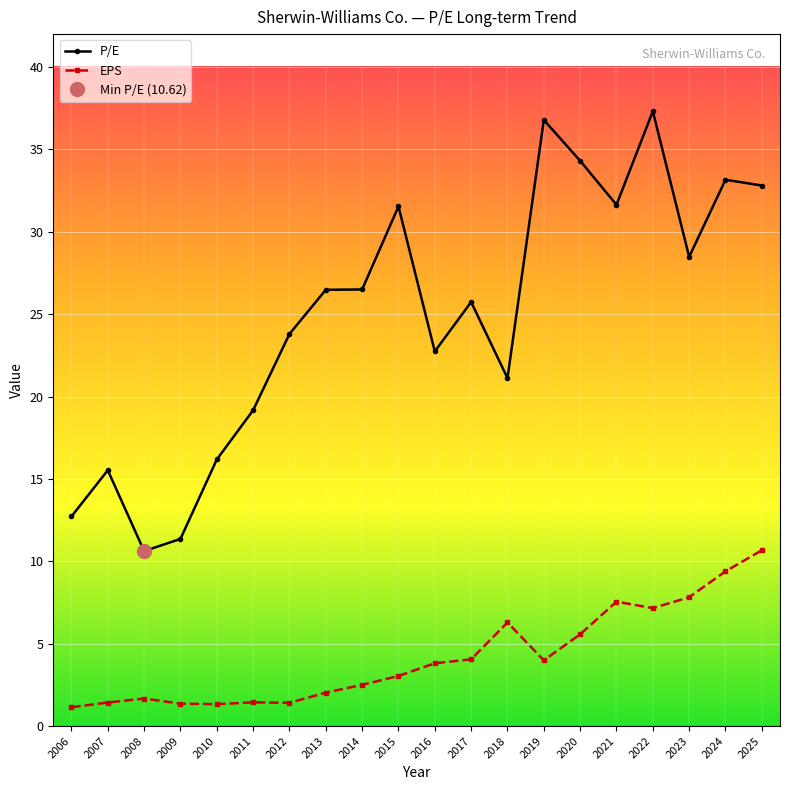

Which series has the largest total across all categories?

P/E